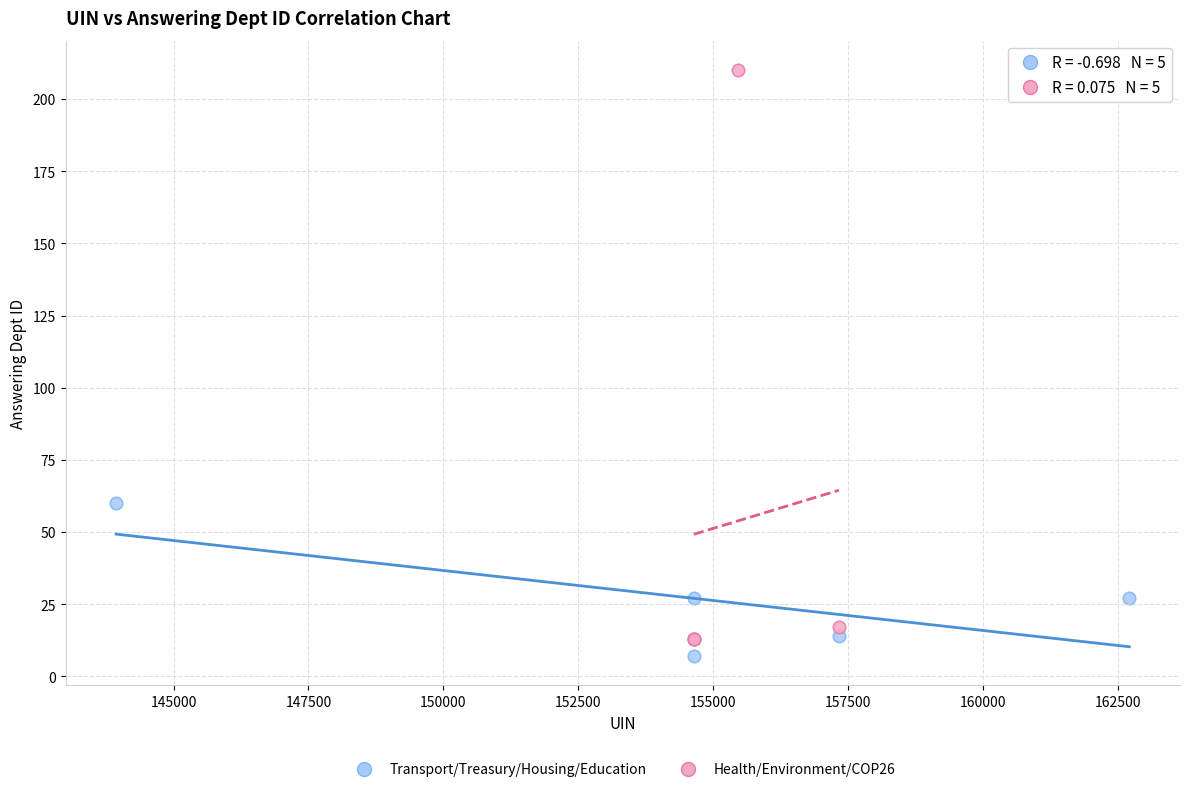

What are all the series names shown in the legend?

Transport/Treasury/Housing/Education, Health/Environment/COP26